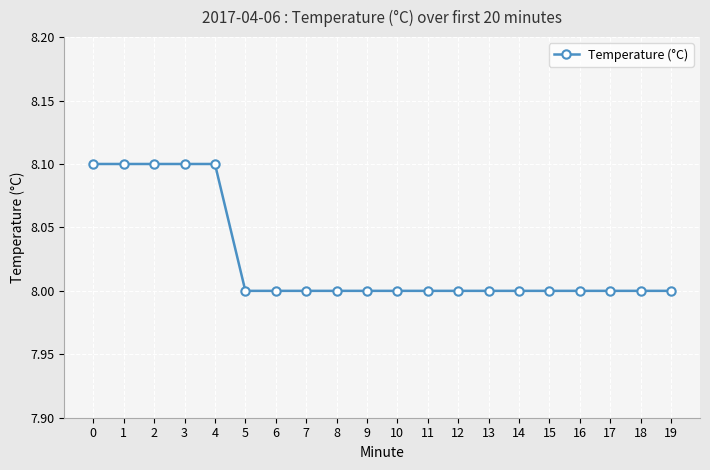

What is the value of the 7th point from the left?

8.0